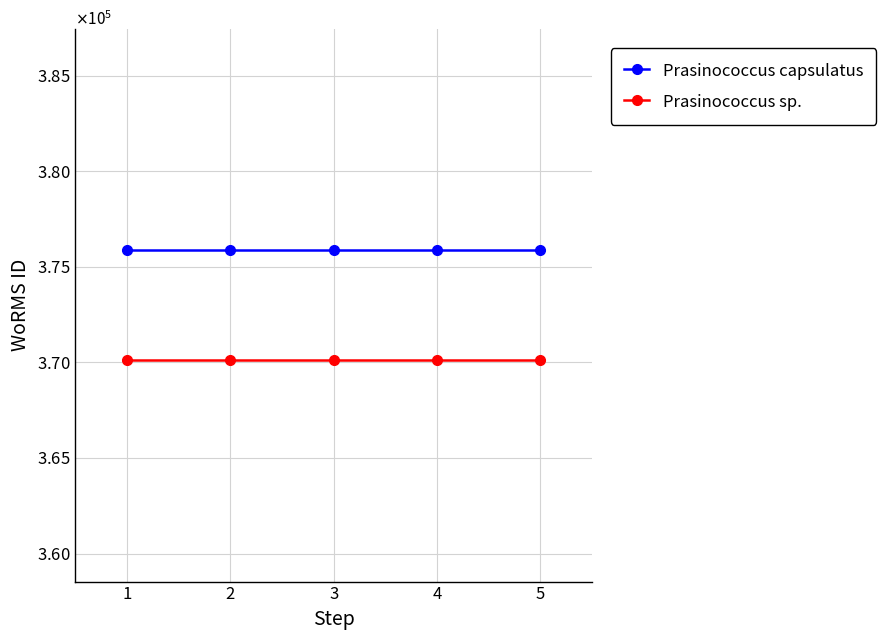

List the labels in order of Prasinococcus sp. value, smallest first.

1, 2, 3, 4, 5